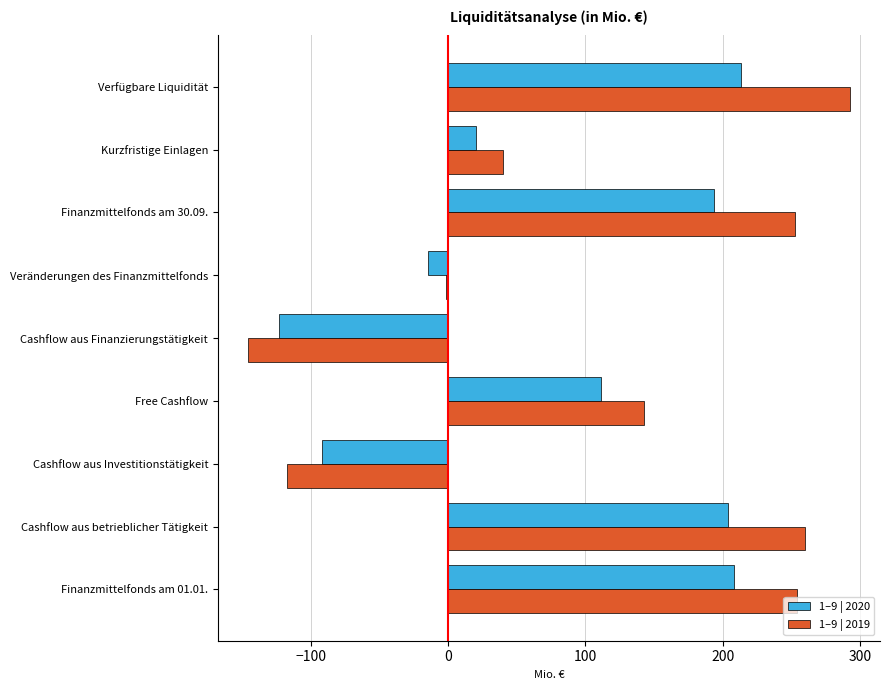

What is the sum of all 1–9 | 2020 values?

719.8